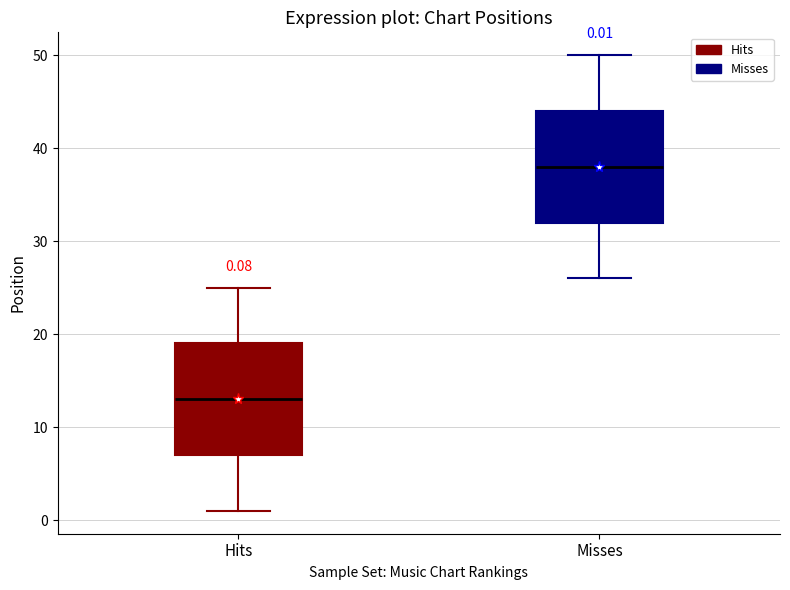

Which box has the lowest median line?

Hits